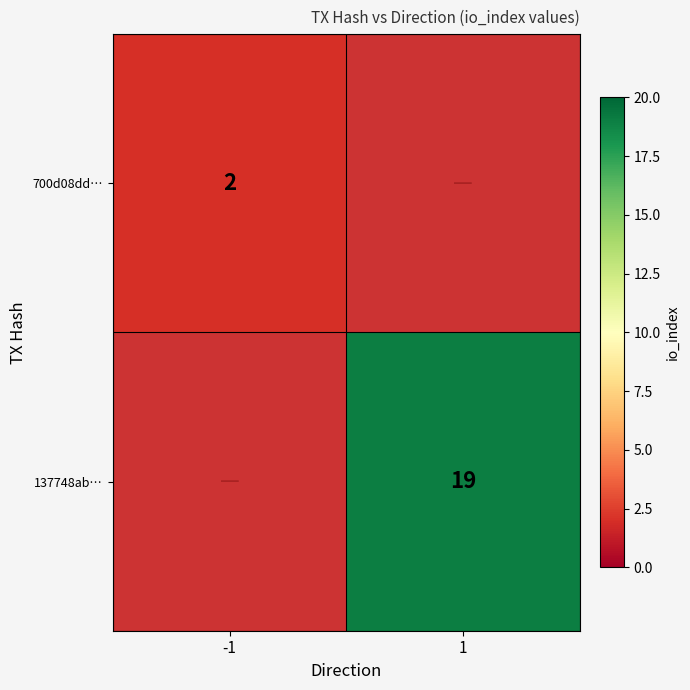

Is it true that 700d08dd… equals 2 at -1?

True